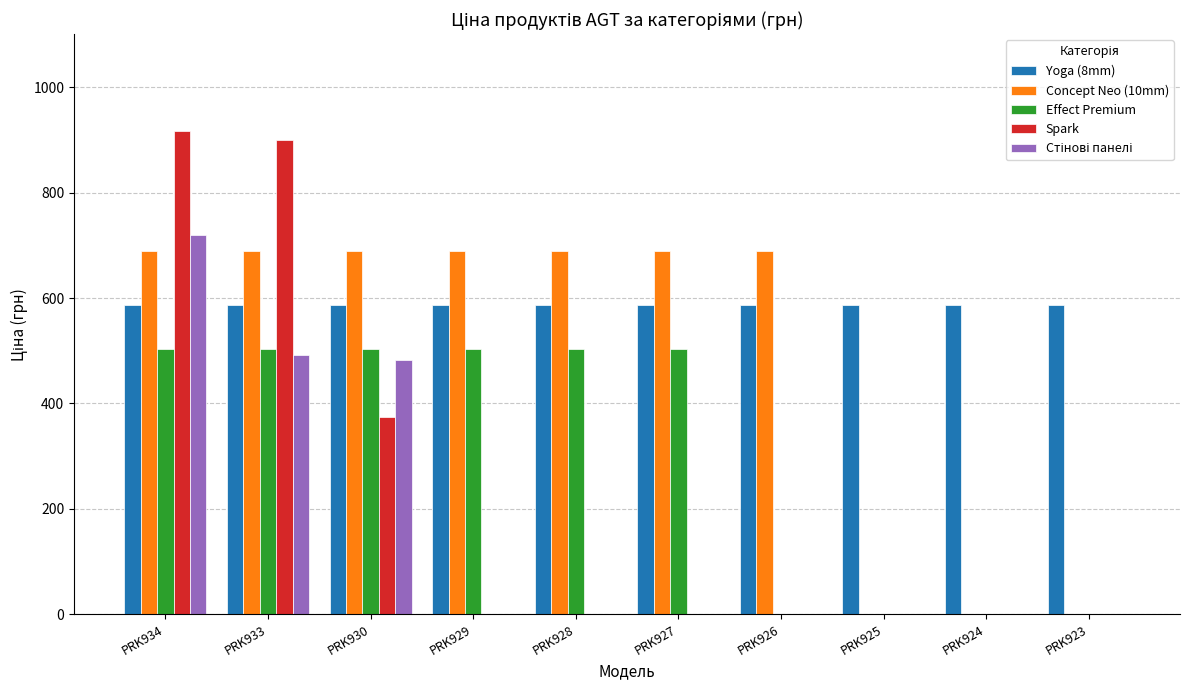

Is it true that Spark equals 917.2 at PRK934?

True